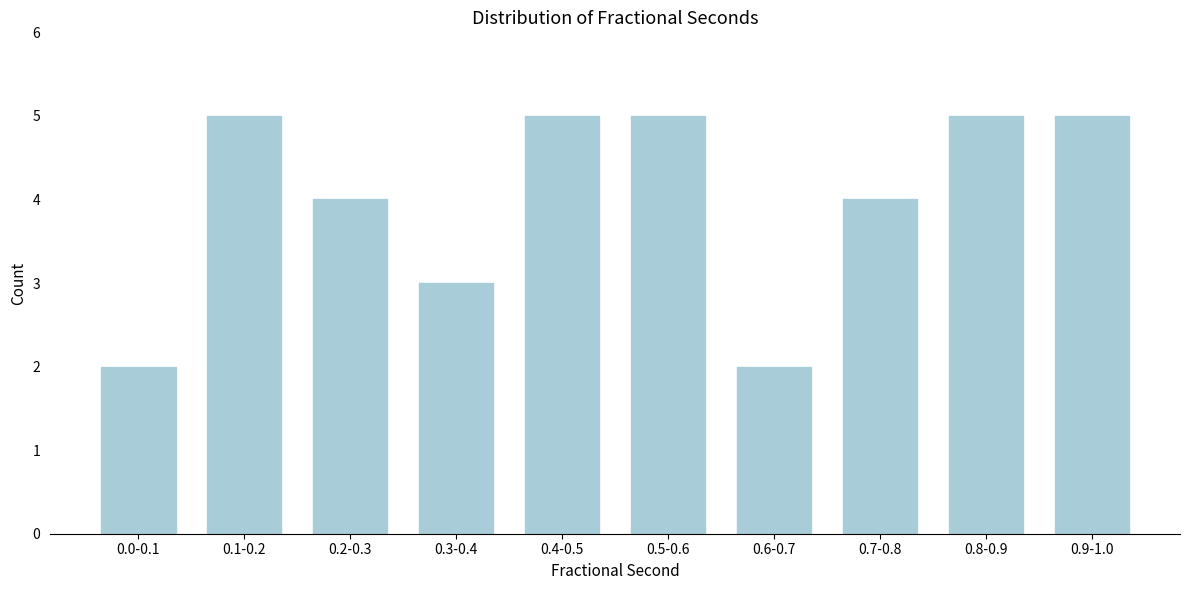

Reading right to left, transcribe all the data shown in this chart.

5	5	4	2	5	5	3	4	5	2